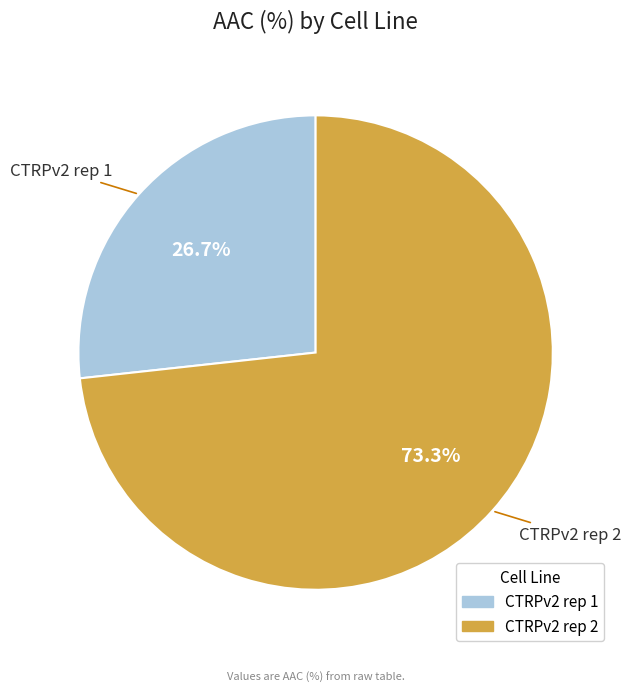

What percentage is the CTRPv2 rep 1 slice, to the nearest percent?

27%